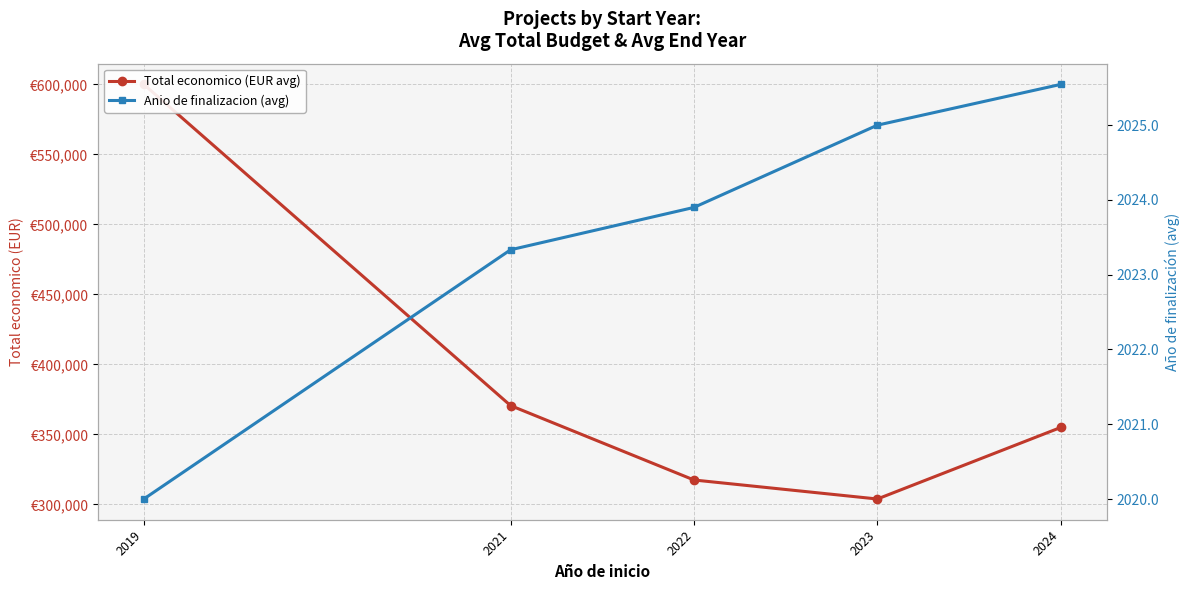

What is the value of the Anio de finalizacion (avg) point at the 4th from the left?

2025.0